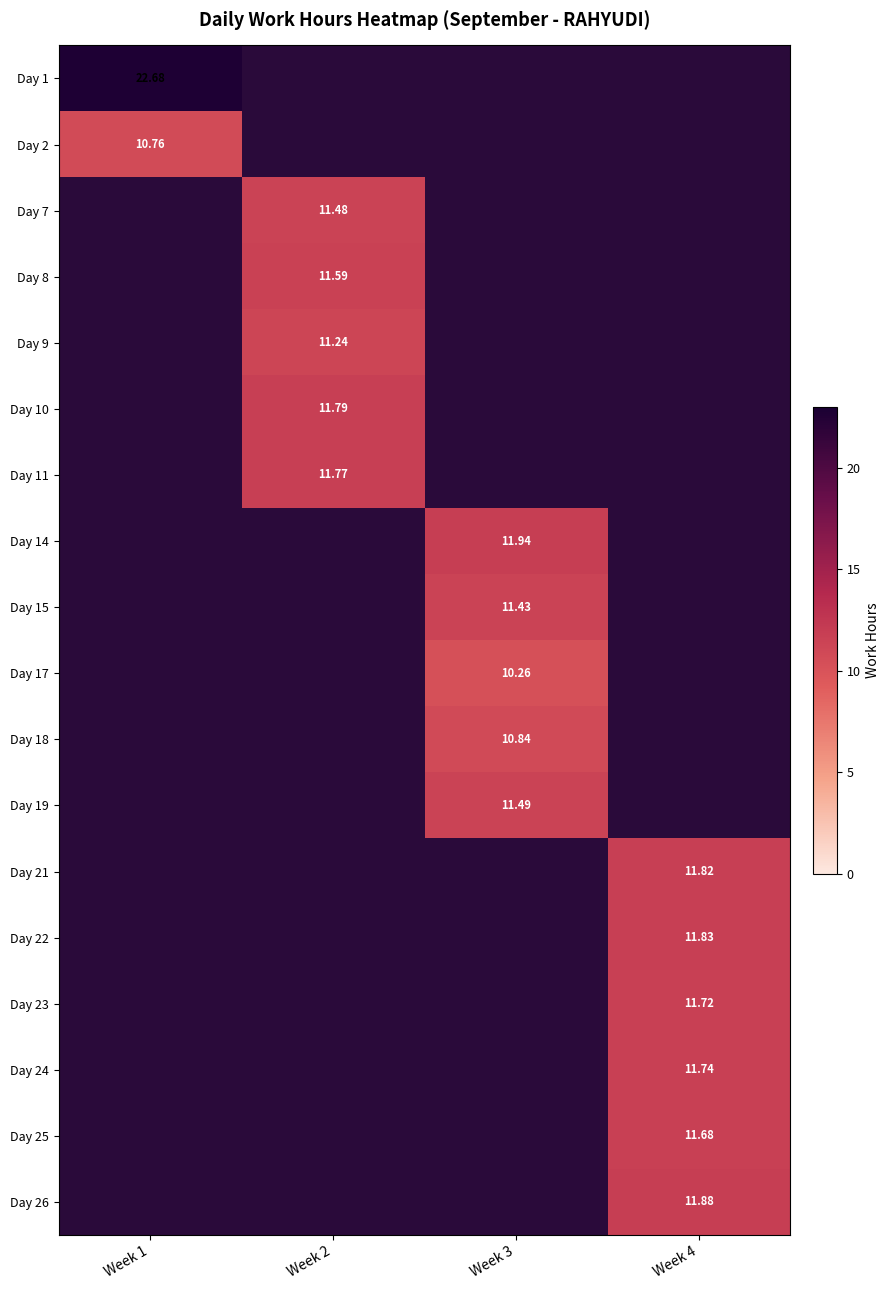

Which series has the largest range (max minus min)?

Day 1